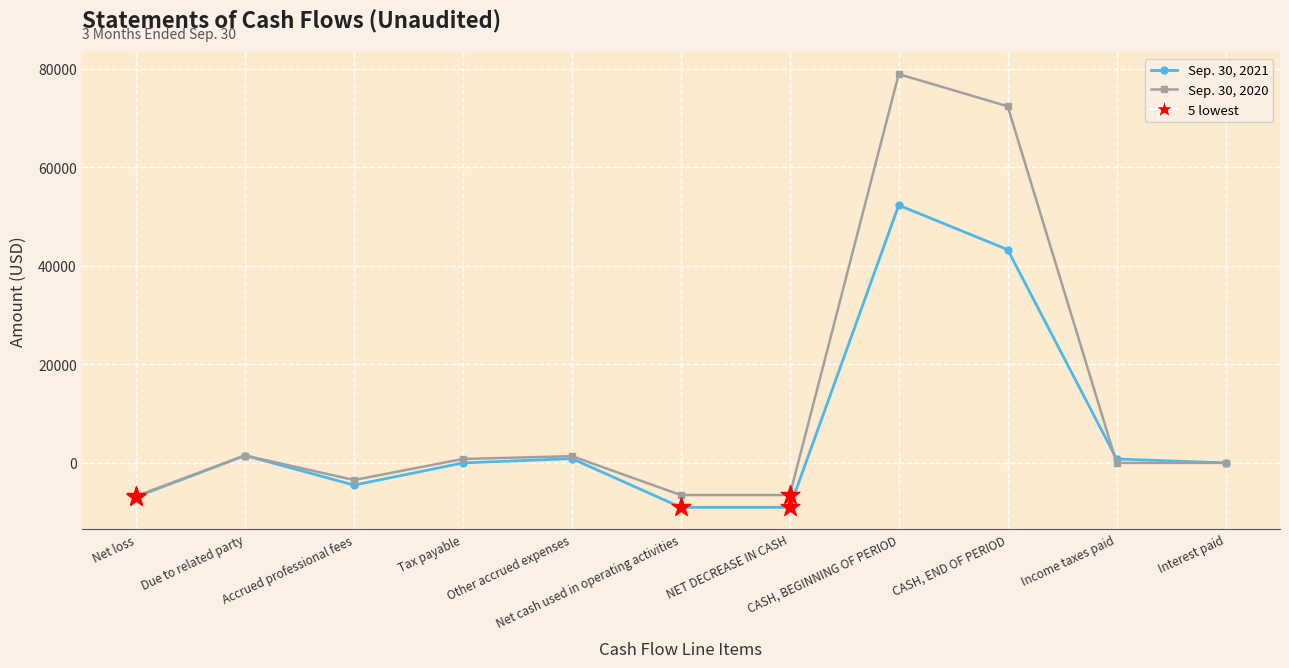

Which series has the largest range (max minus min)?

Sep. 30, 2020